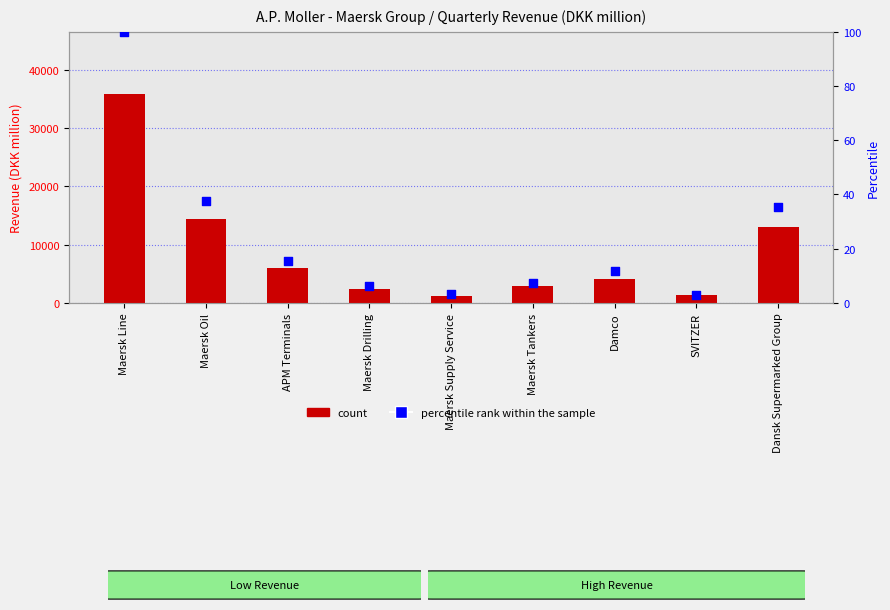

Which series contains the lowest Y value?

percentile rank within the sample